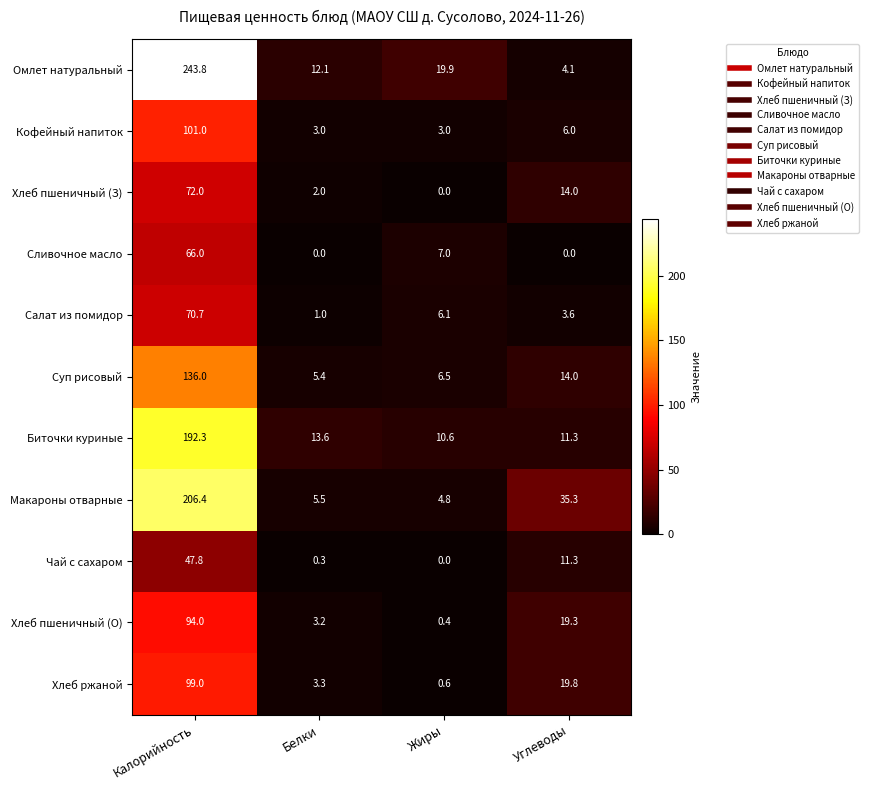

At which category is the sum across all series the highest?

Калорийность